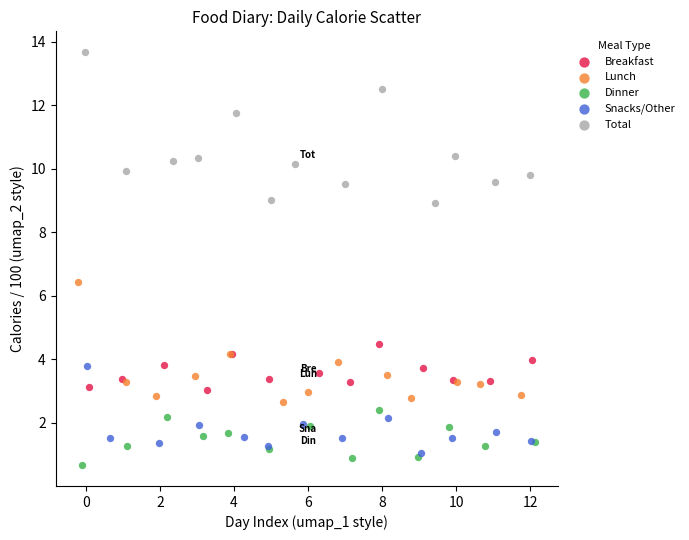

Which series has the widest spread of Y values?

Total